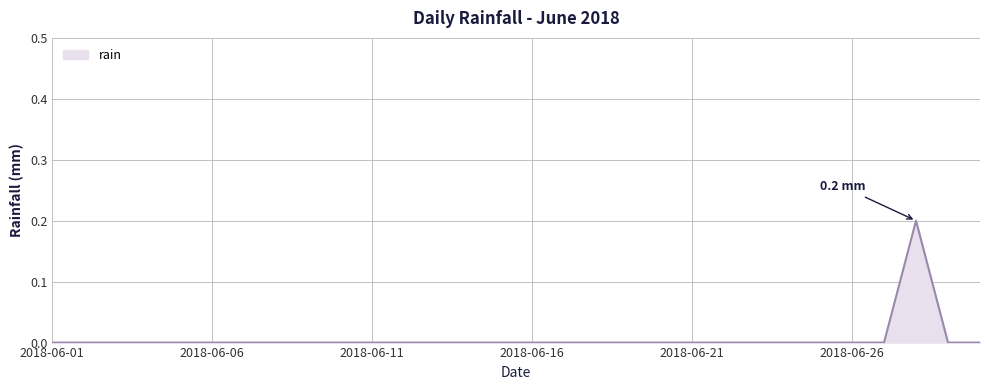

What is the difference between the maximum and minimum values?

0.2